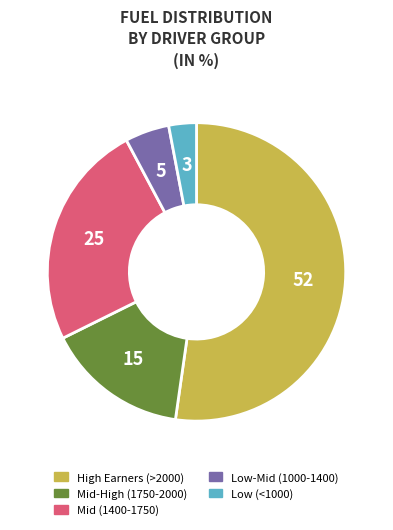

Do Low-Mid (1000-1400) and Low (<1000) together represent more than half of the pie?

No